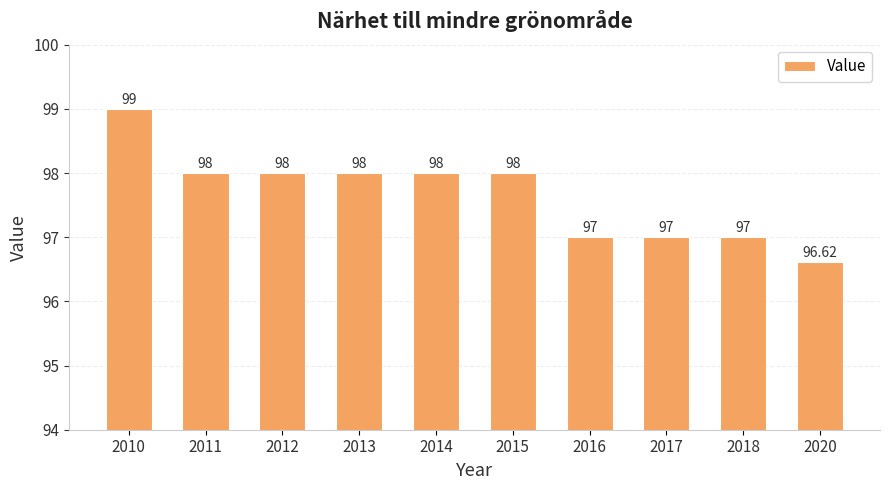

Which has a higher value, 2011 or 2016?

2011